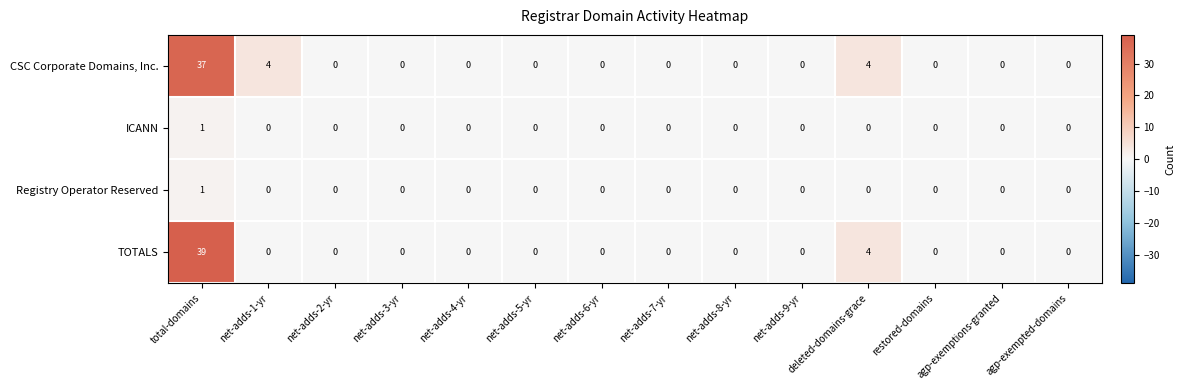

At how many categories does at least one series exceed 11?

1